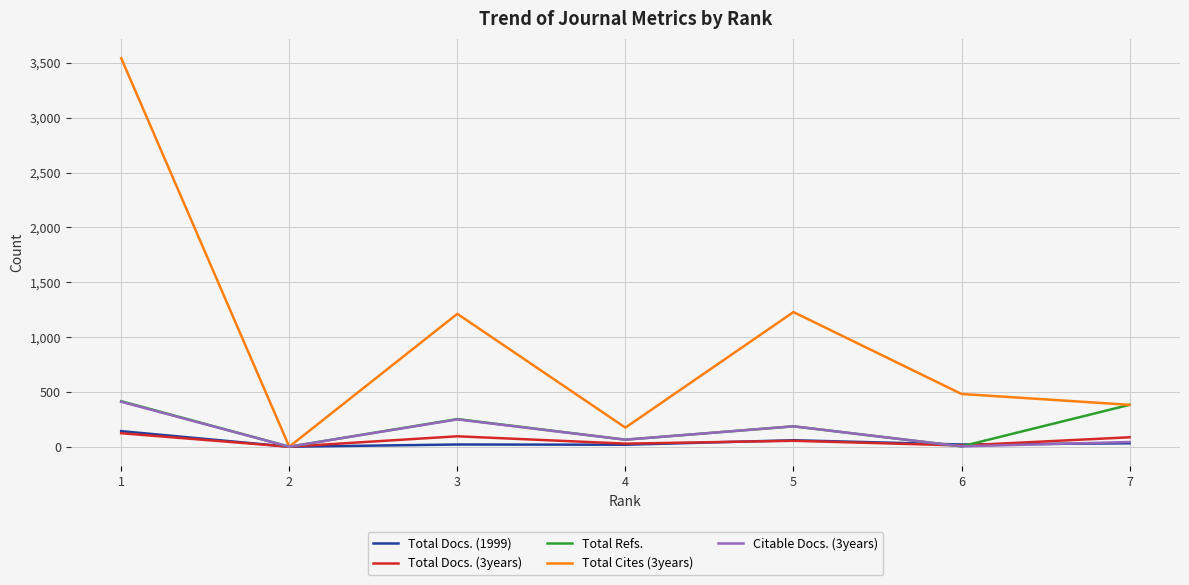

Which series has the largest total across all categories?

Total Cites (3years)